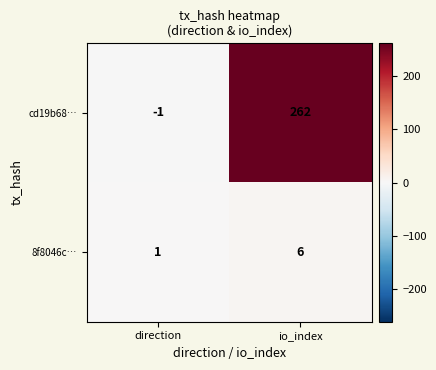

True or false: 8f8046c… has a value of 4 at io_index.

False